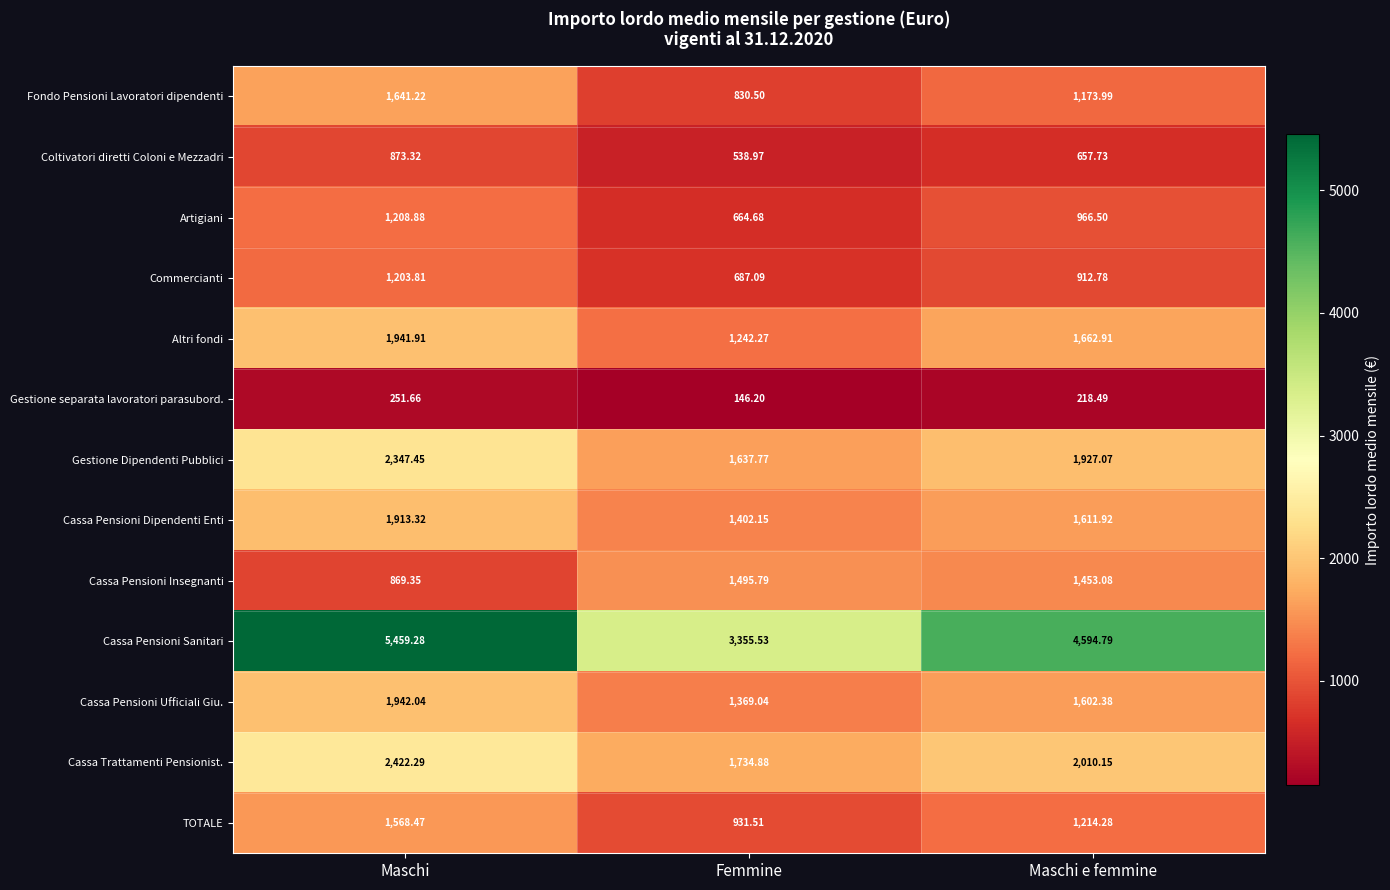

At which label is Artigiani closest to 936?

Maschi e femmine